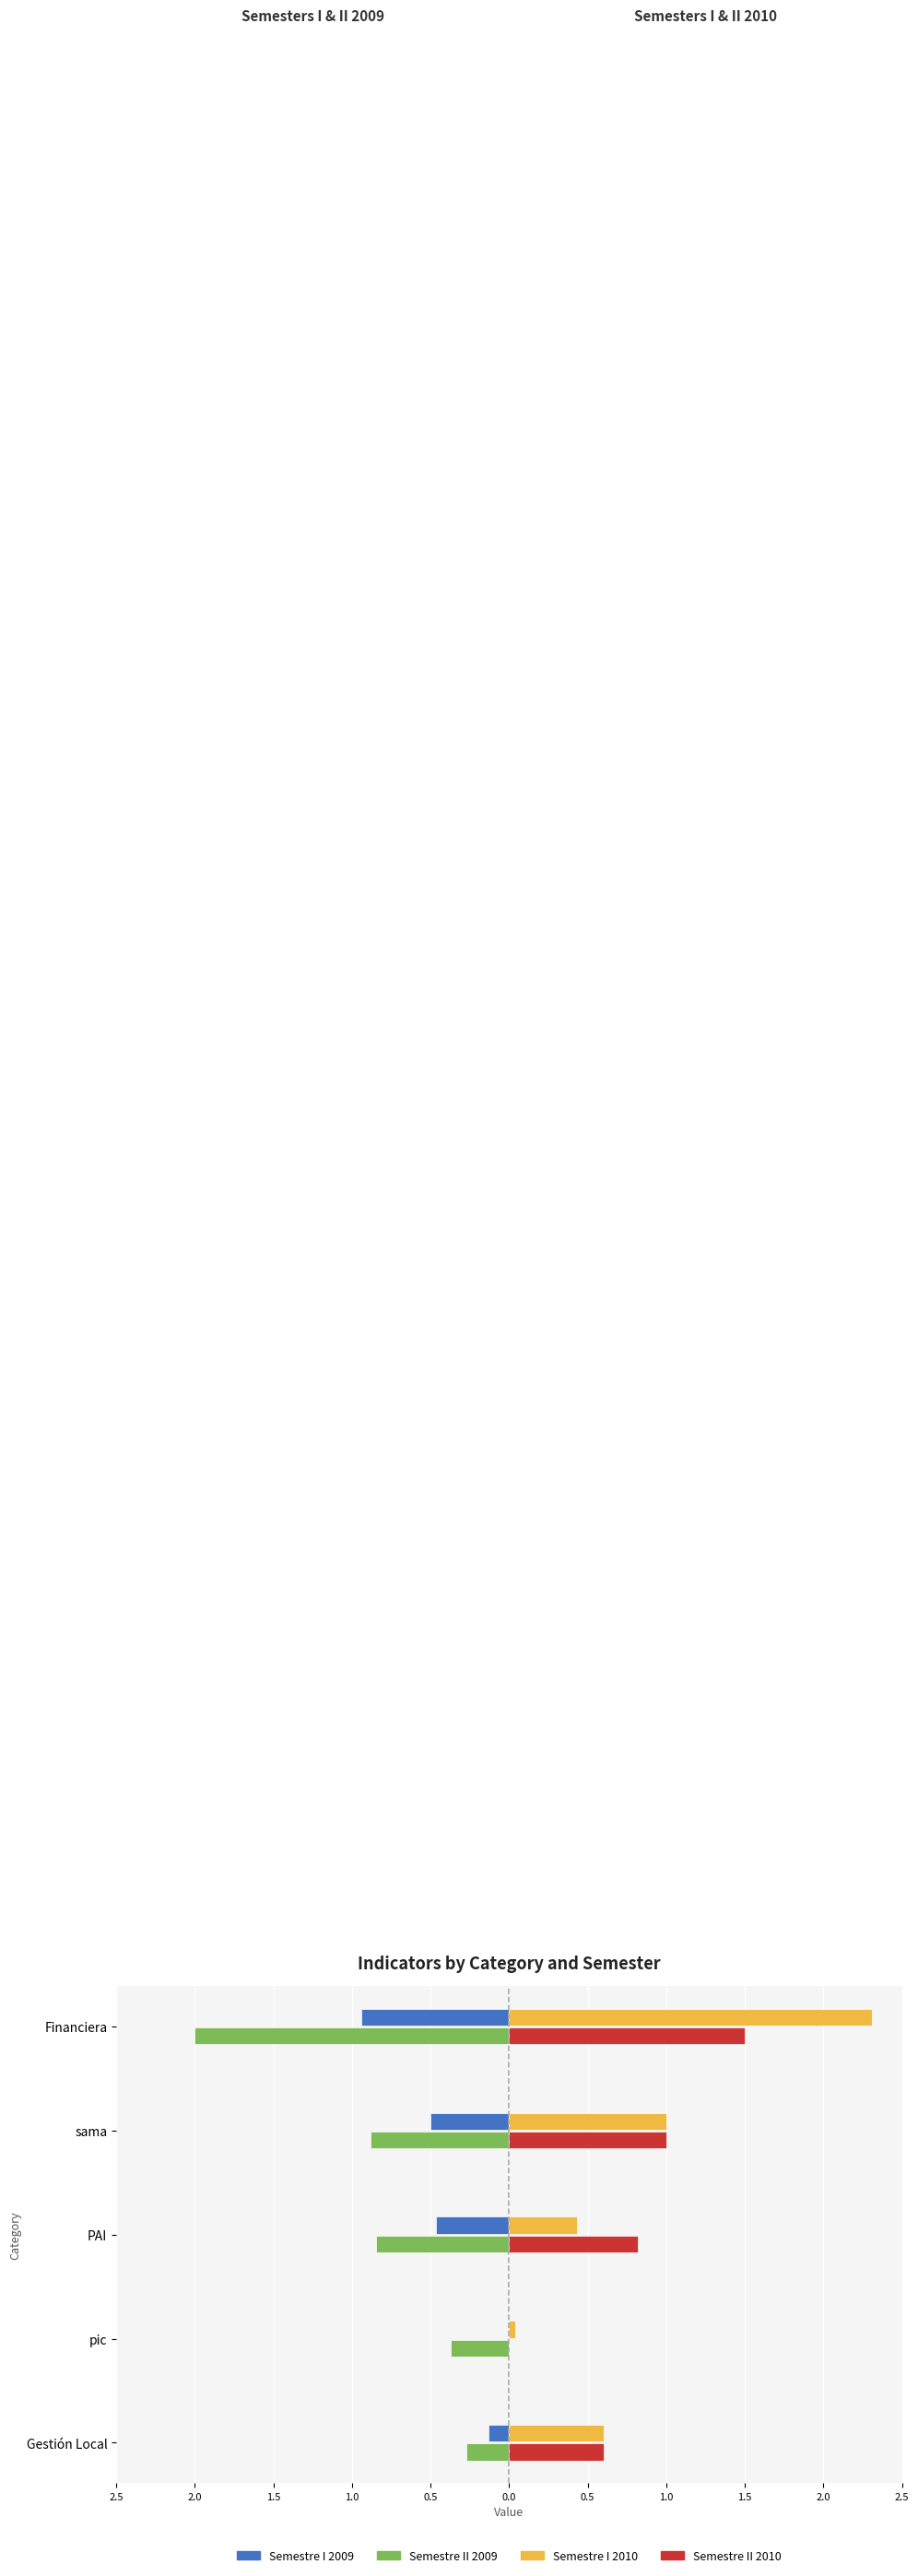

What are all the series names shown in the legend?

Semestre I 2009, Semestre II 2009, Semestre I 2010, Semestre II 2010